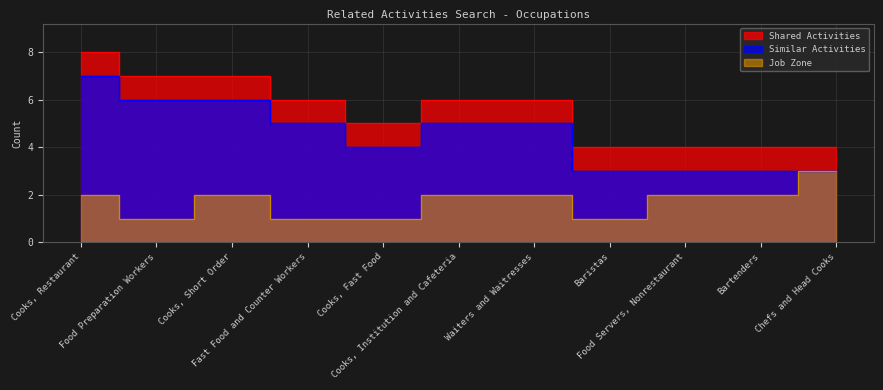

What is the total value across all series at Fast Food and Counter Workers?

6